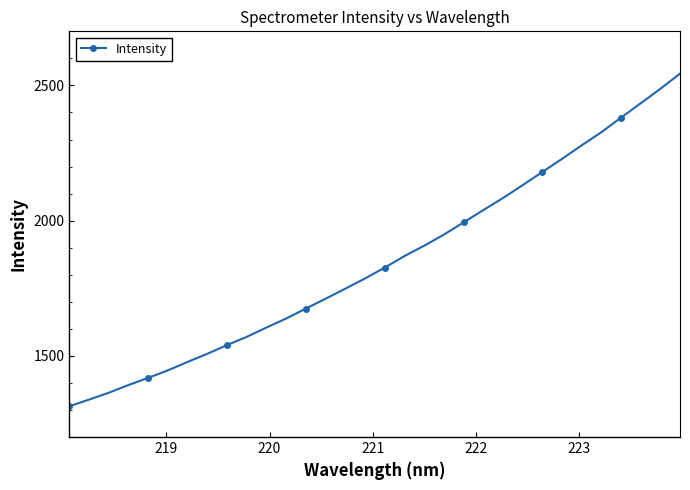

What is the average value?

1849.9